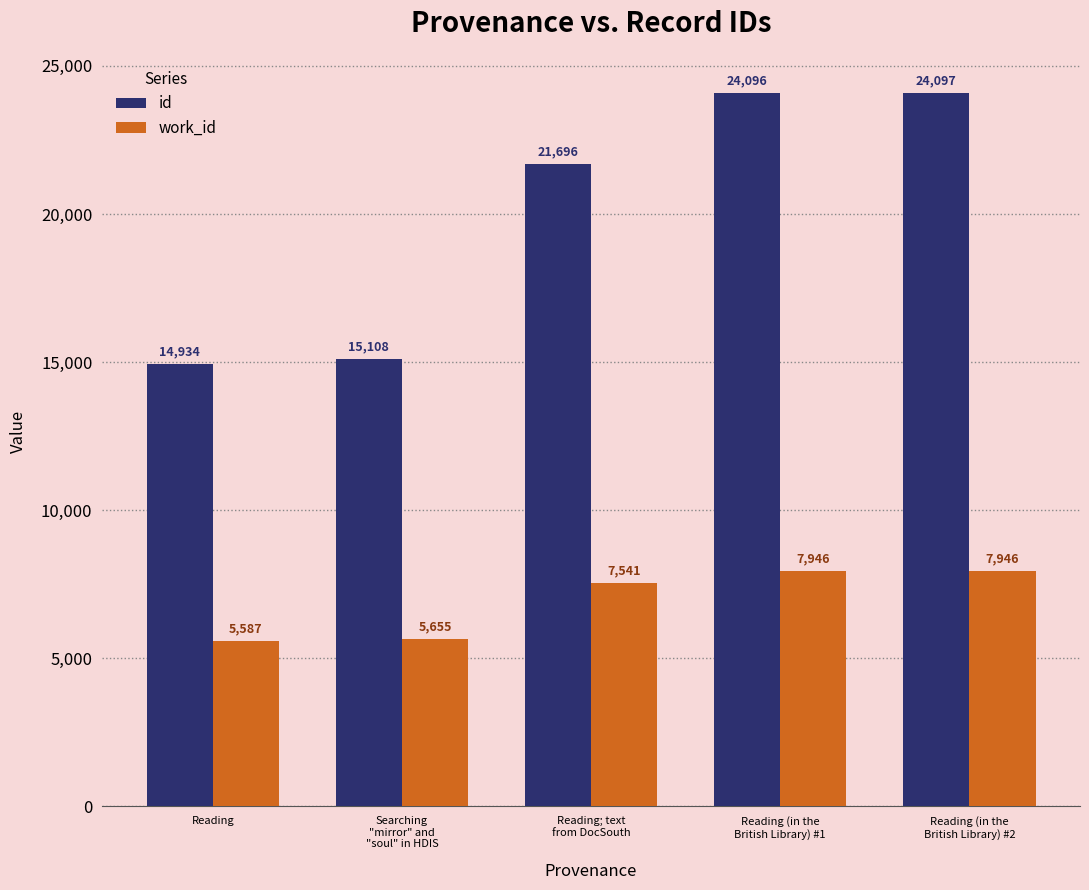

What is the highest value of the work_id series?

7946